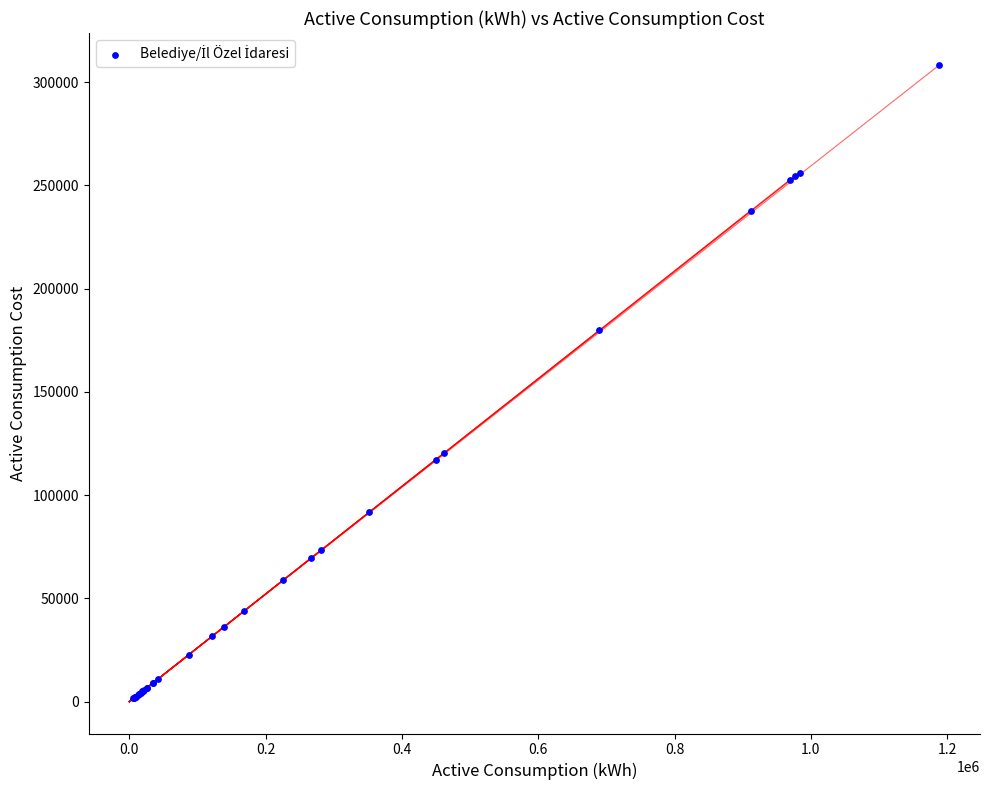

What Y value in the scatter plot is closest to 154964?

179752.6